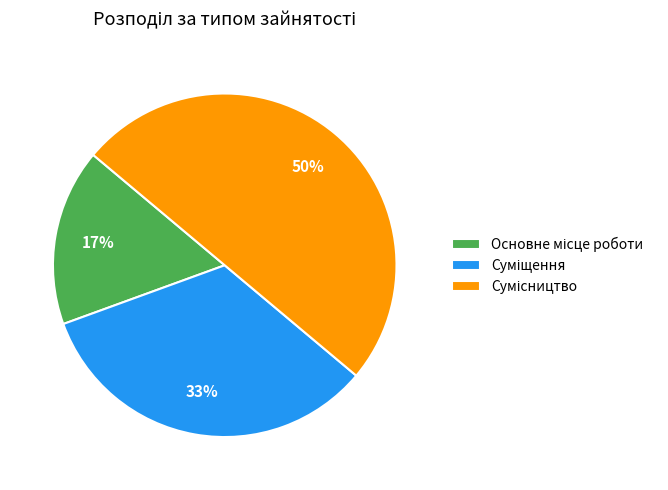

To the nearest percent, what is the average slice percentage?

33%